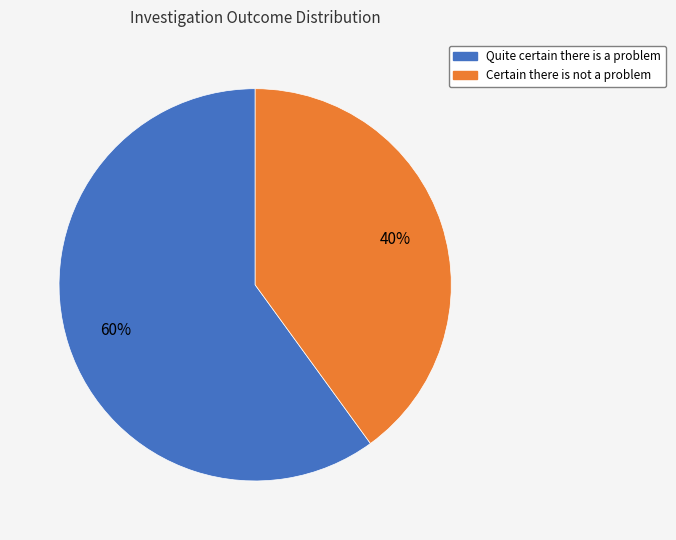

Rank the categories by value from lowest to highest.

Certain there is not a problem, Quite certain there is a problem